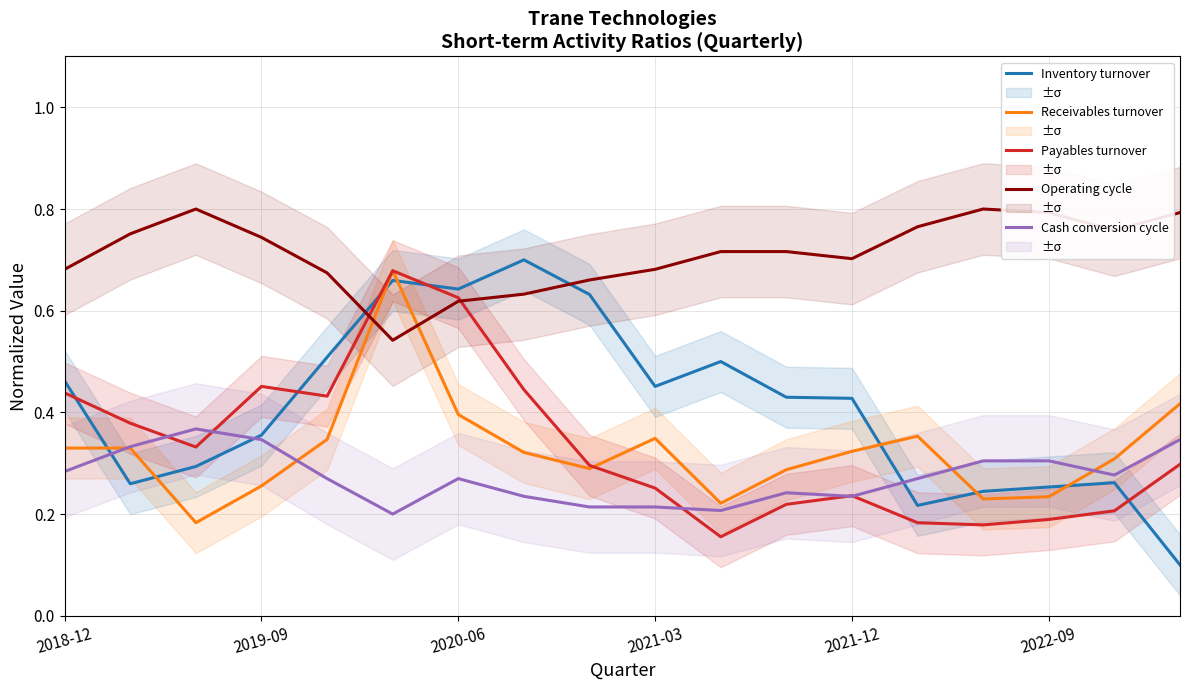

True or false: Inventory turnover has a value of 0.1 at 2021-12.

False